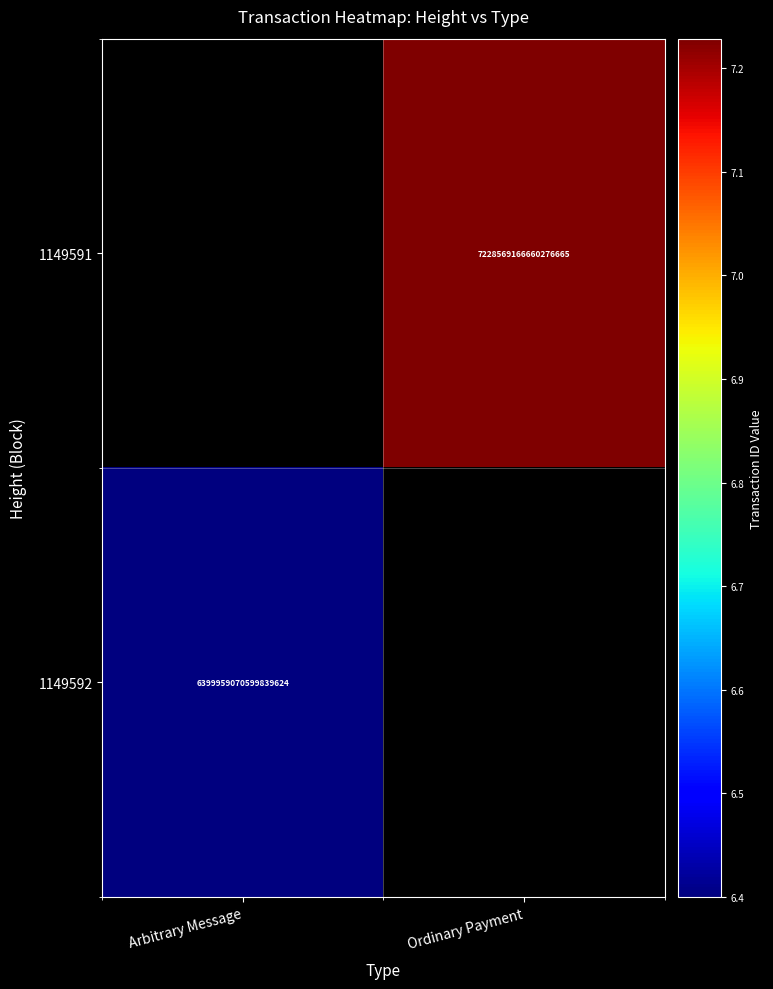

The 1149592 series shows 6399959070599839744 at Arbitrary Message. True or false?

True